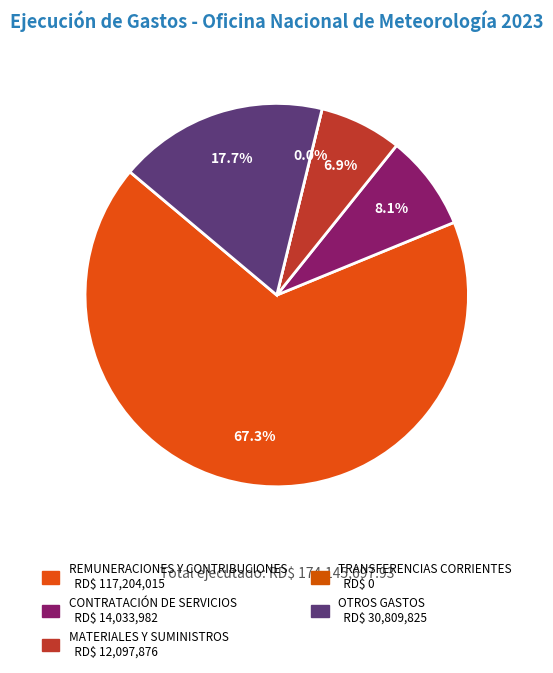

How many segments does this pie chart have?

5